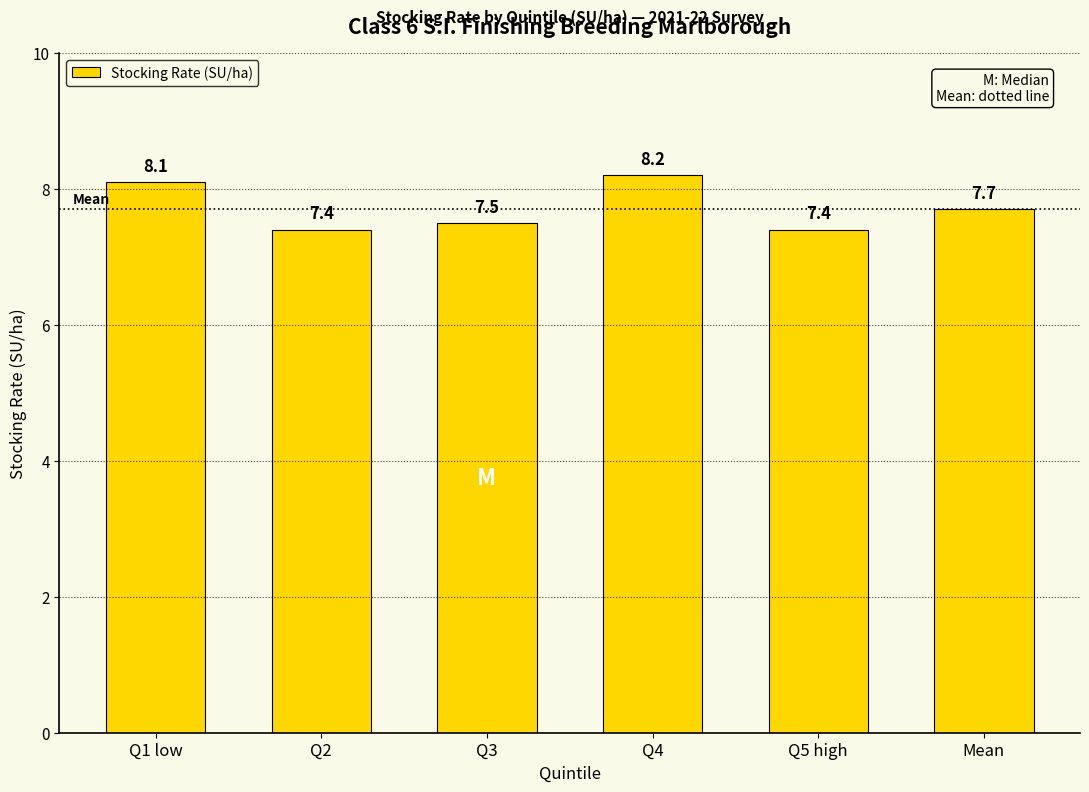

What is the value of the 5th bar from the left?

7.4